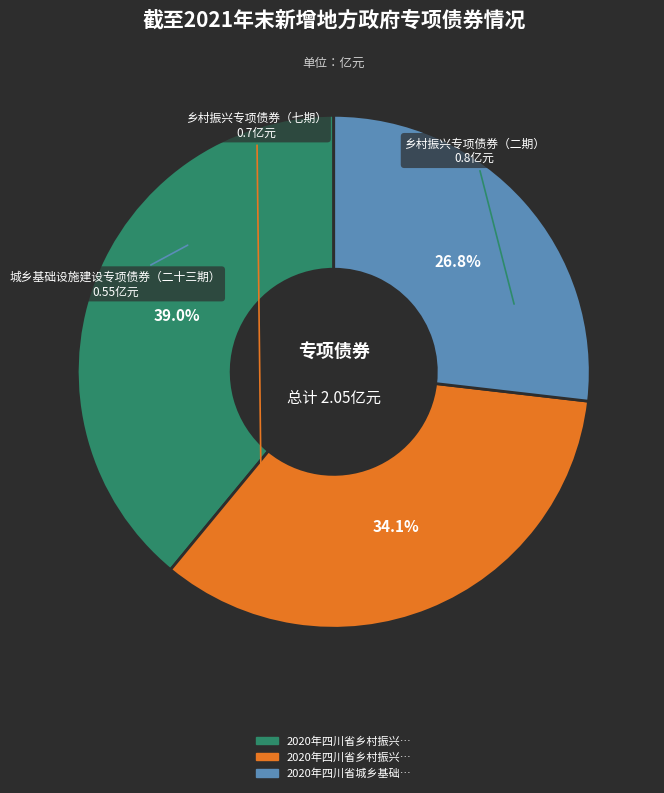

Count the number of slices in the pie.

3